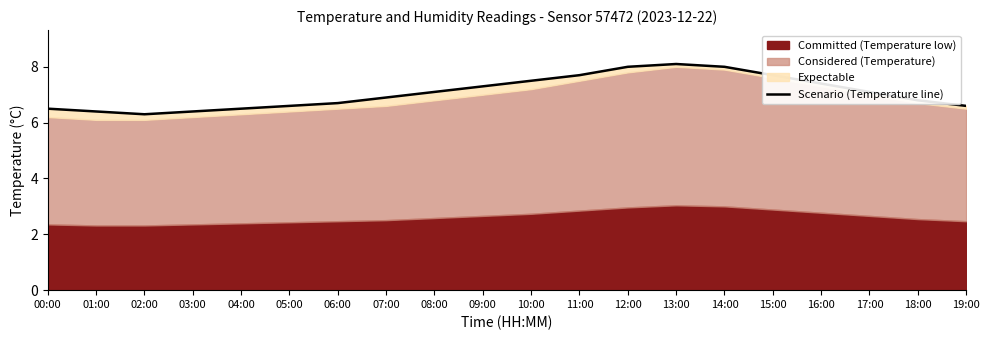

At which category does the data reach its first local valley?

02:00